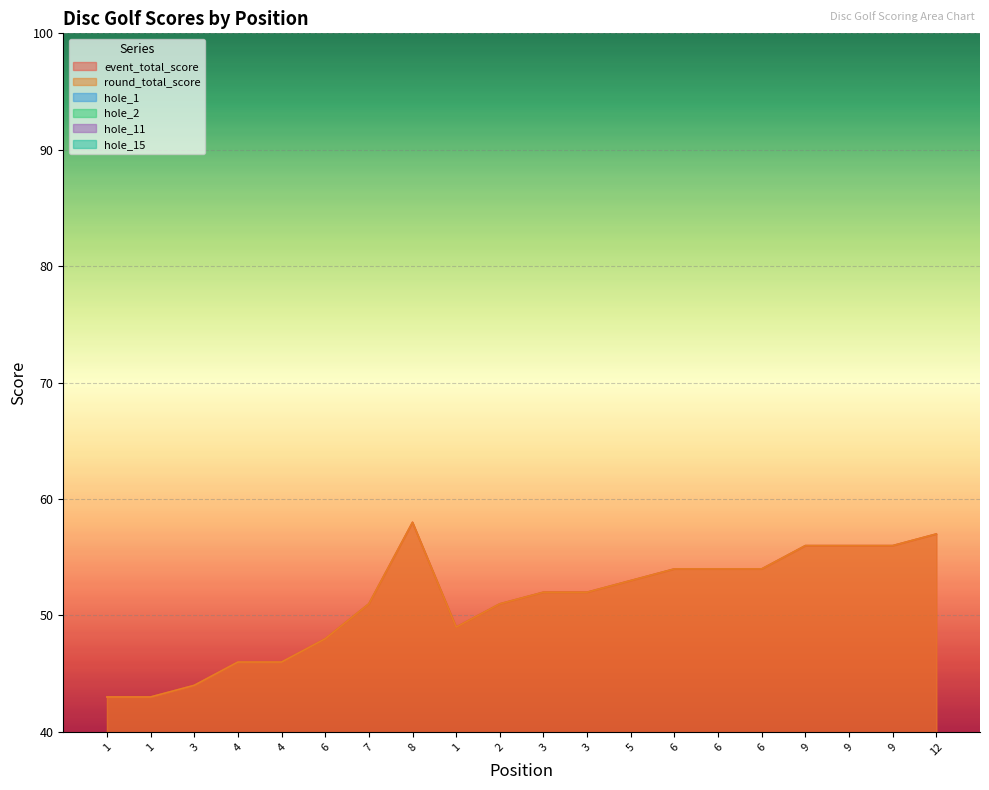

Does the chart display data point markers on the line(s)?

No